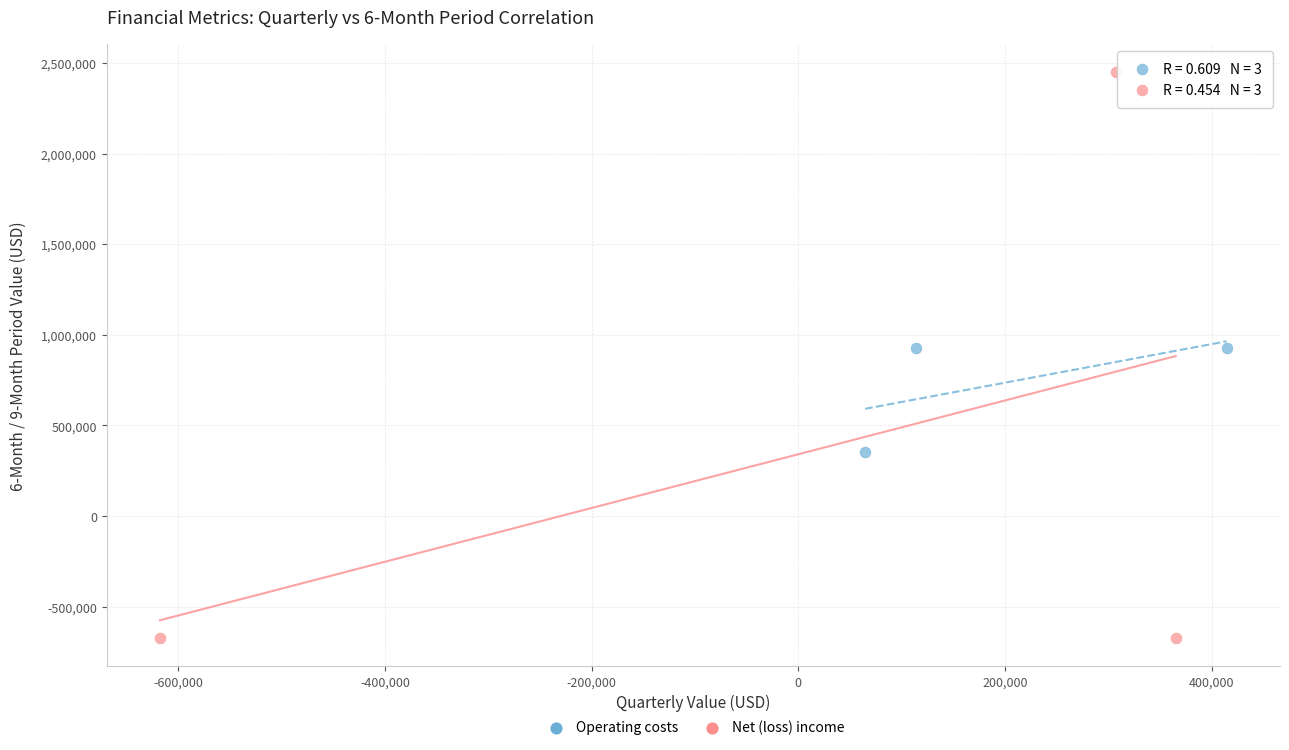

Which series contains the lowest Y value?

Net (loss) income